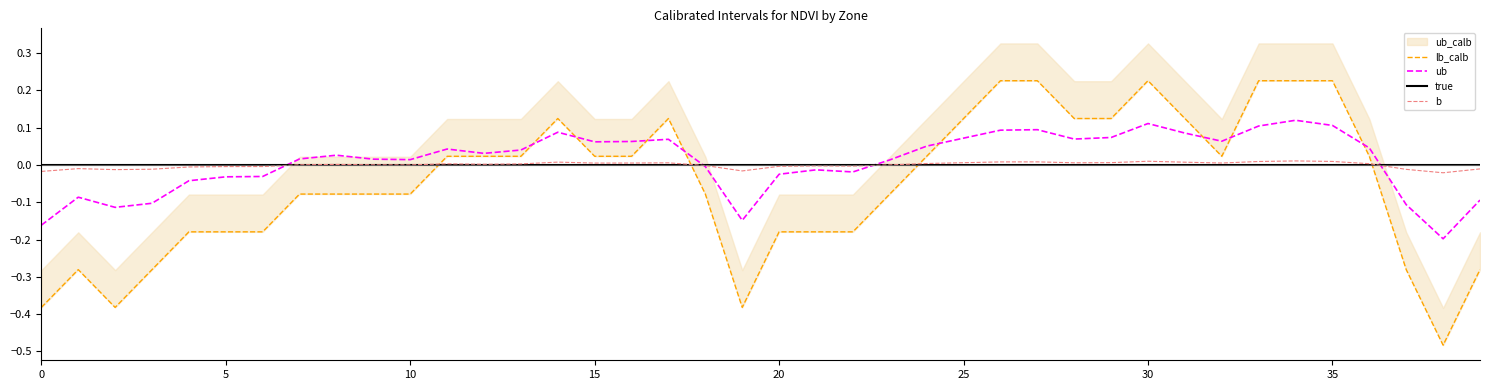

True or false: lb_calb and b intersect in this chart.

True